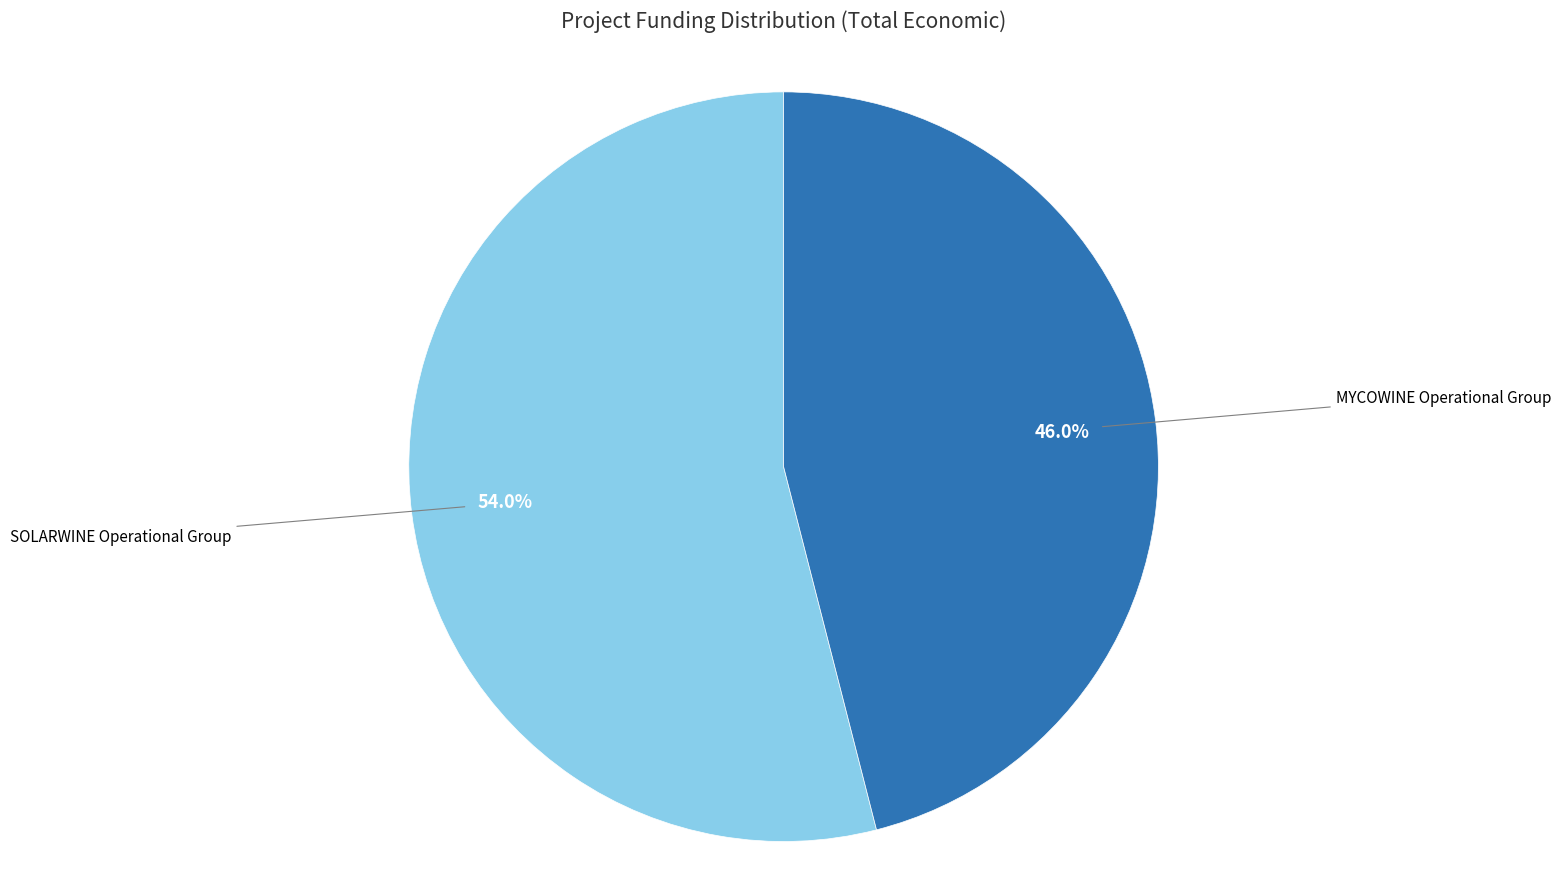

What is the smallest slice in the pie chart?

MYCOWINE Operational Group